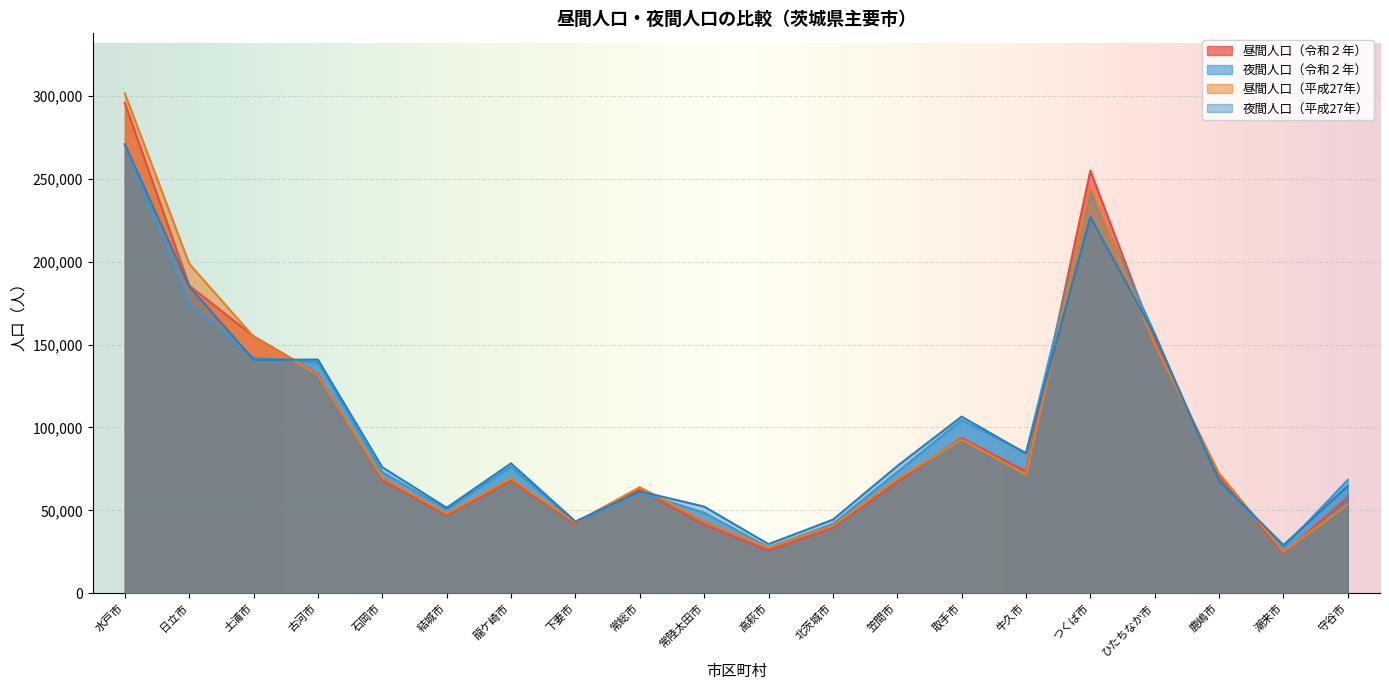

Between 潮来市 and 土浦市, which is larger?

土浦市